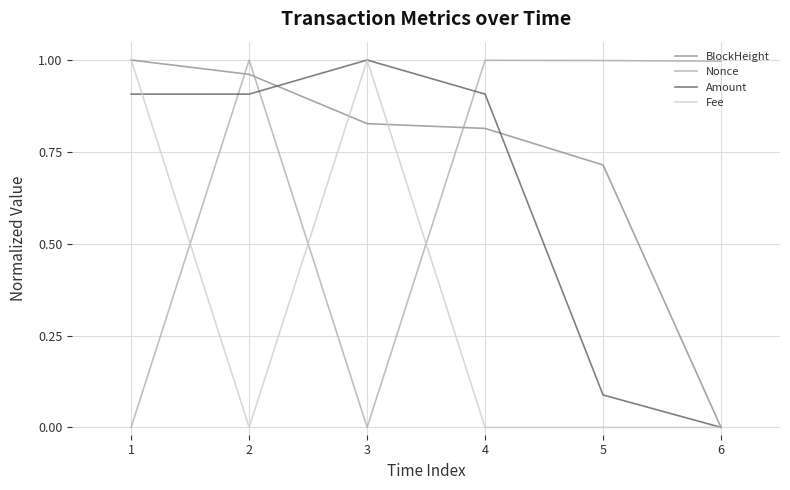

How many times do BlockHeight and Nonce cross each other?

3